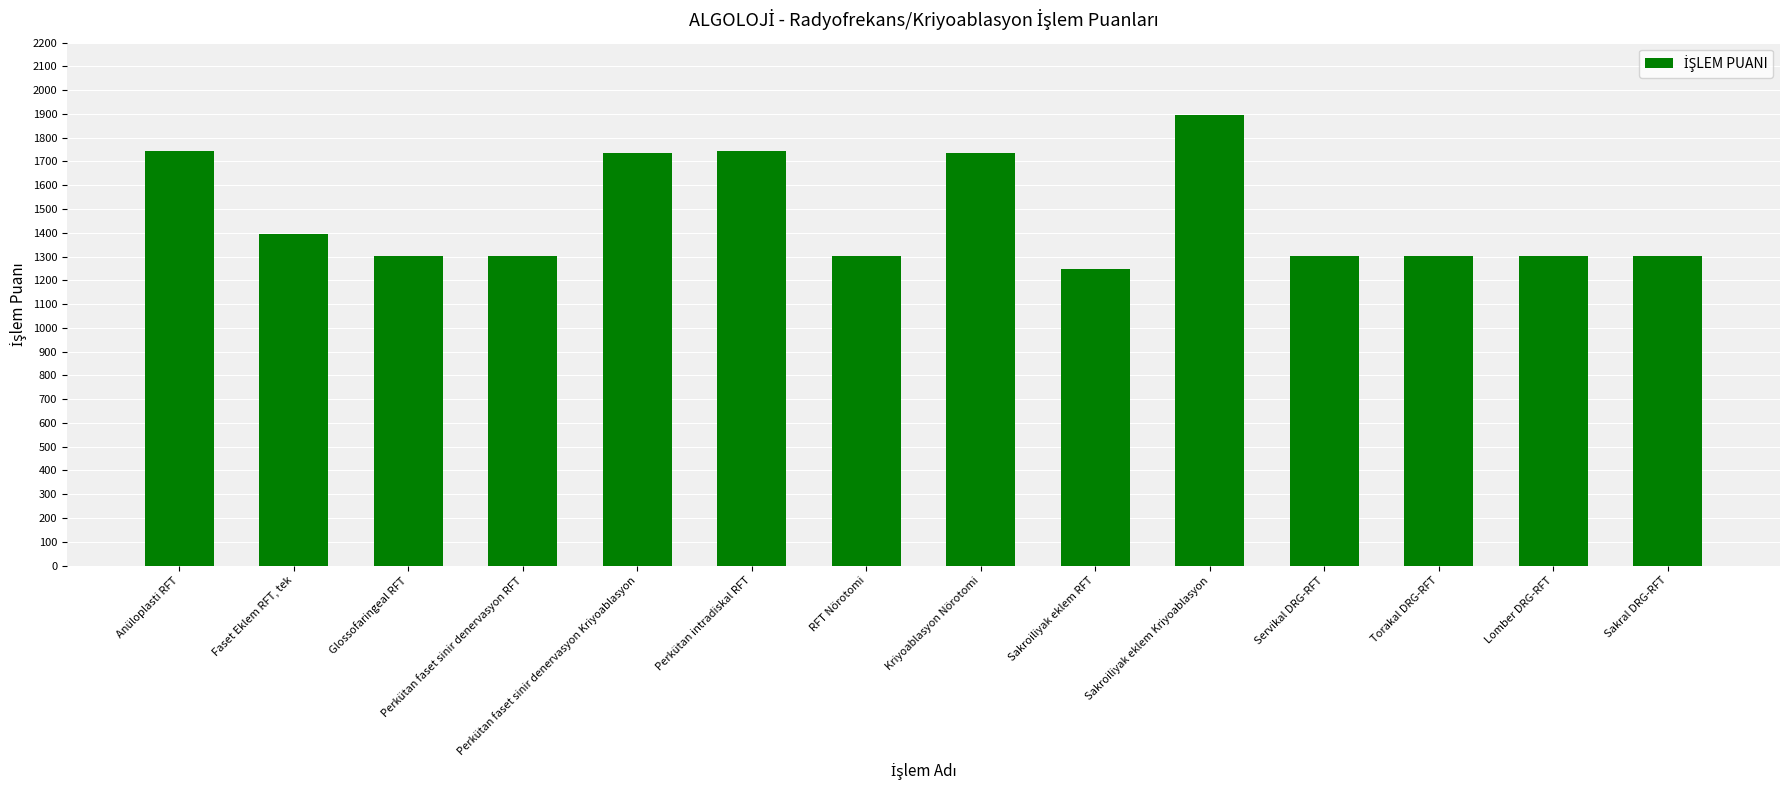

Where does the data first go above 1300?

Anüloplasti RFT